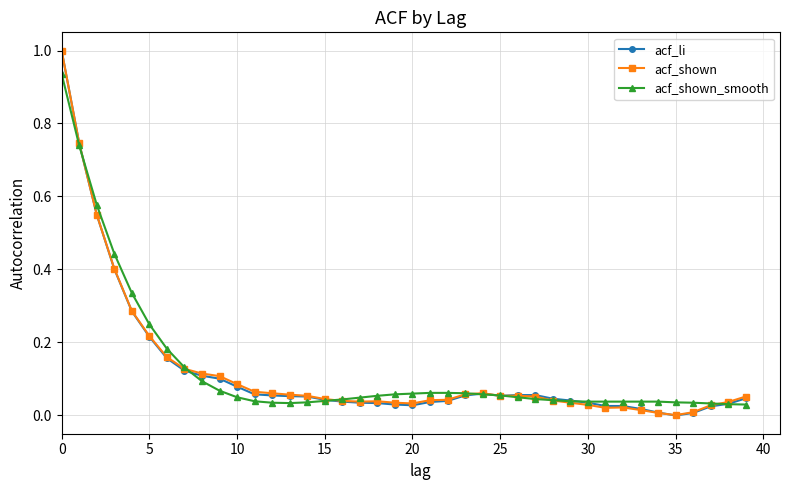

Count the number of categories in the chart.

40